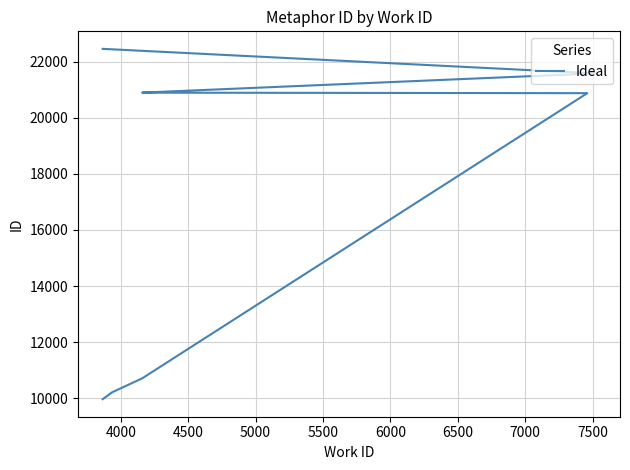

What is the difference between the maximum and minimum values?

12490